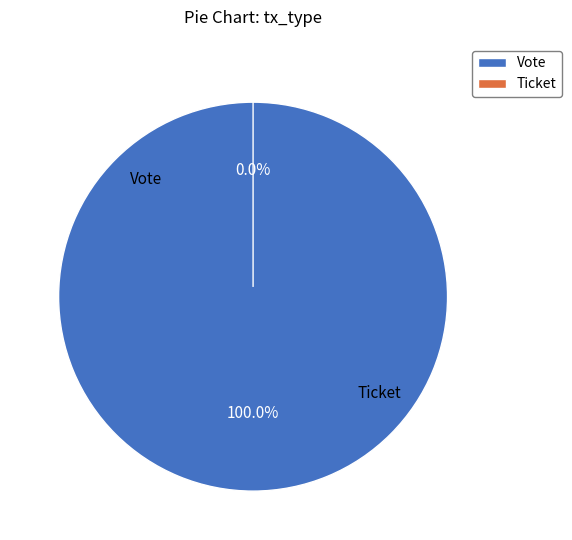

The Ticket slice represents 6% of the pie. True or false?

False